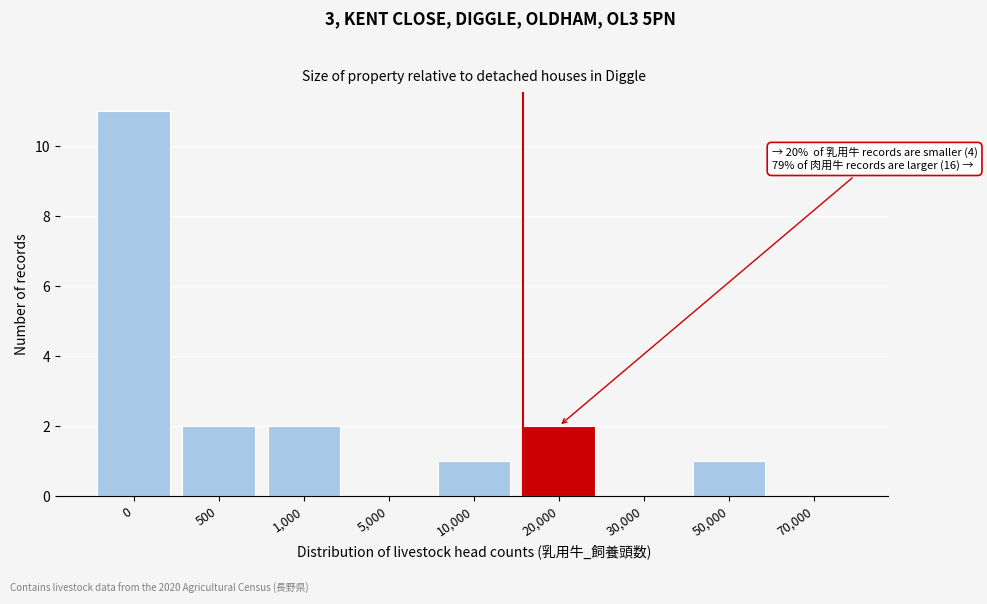

Reading left to right, extract all data points from this chart.

0=11	500=2	1,000=2	5,000=0	10,000=1	20,000=2	30,000=0	50,000=1	70,000=0